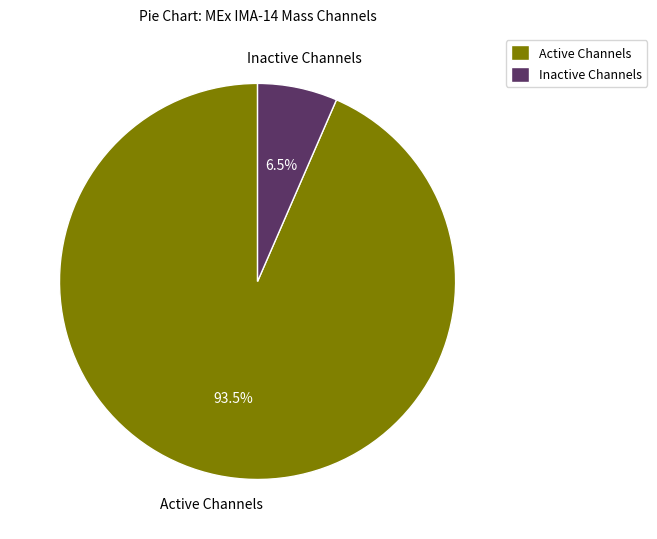

Between Active Channels and Inactive Channels, which is larger?

Active Channels